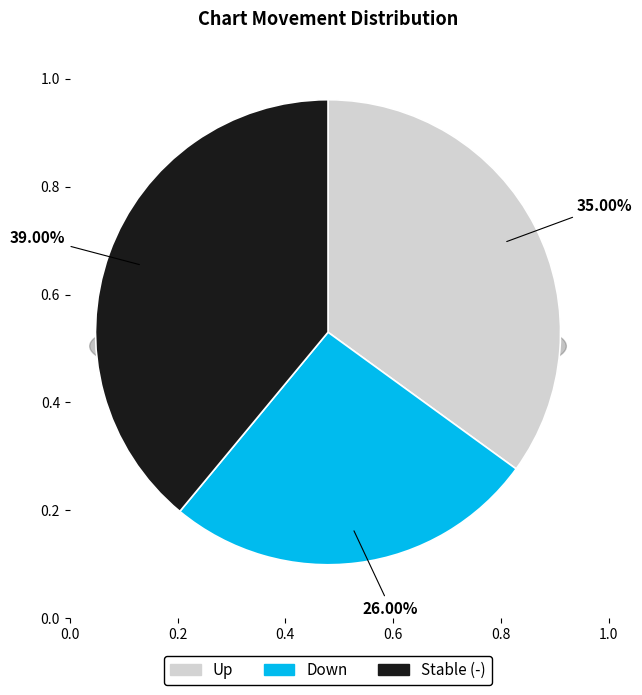

To the nearest percent, what is the difference between the largest and smallest slice percentages?

13%